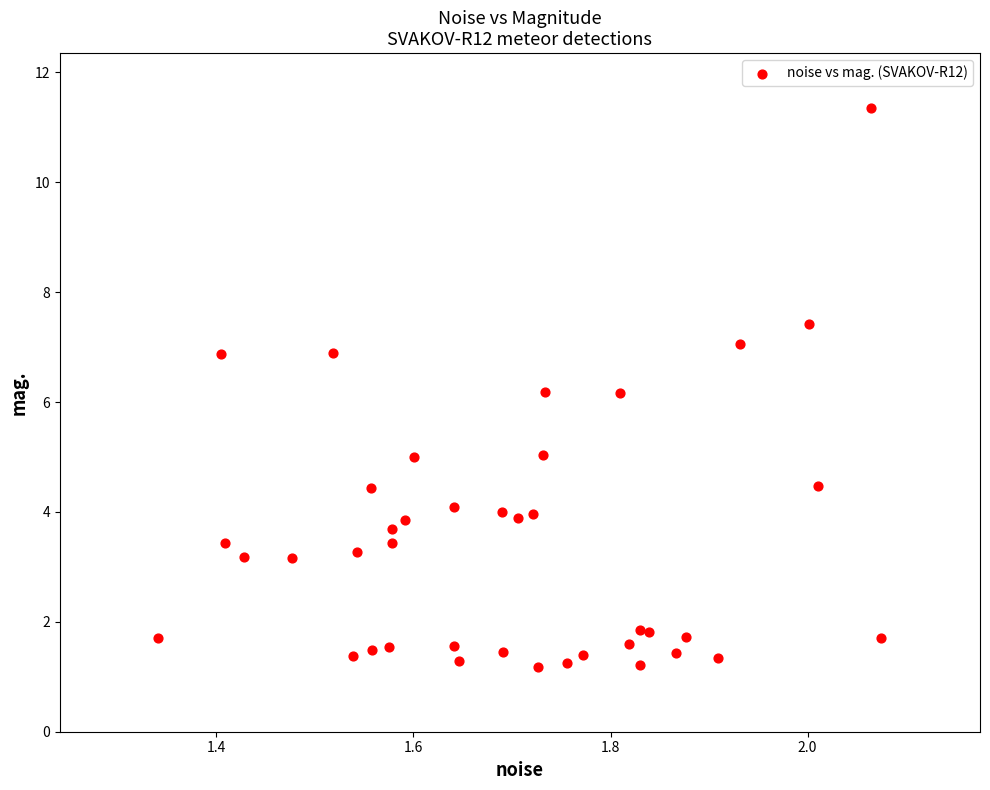

What is the range of Y values (max minus min)?

10.2